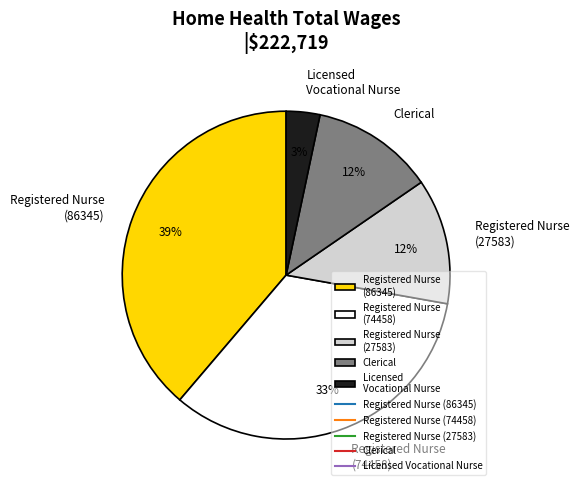

Which category has the smallest portion of the pie?

Licensed Vocational Nurse